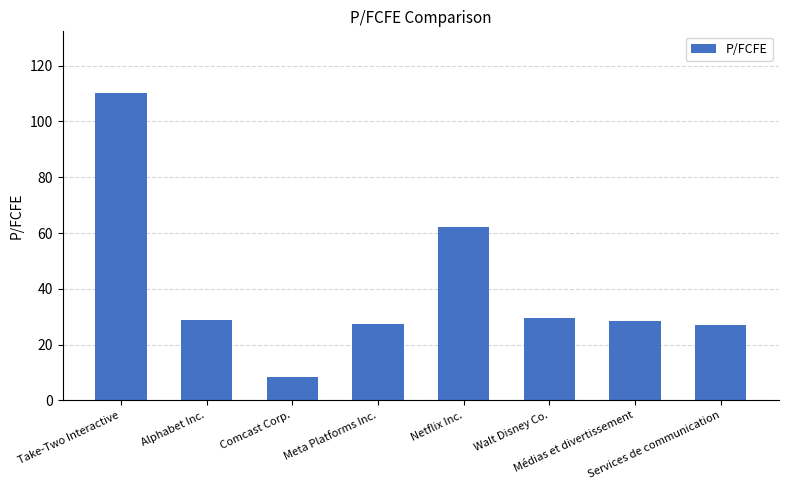

What is the value of the 2nd bar from the left?

29.0